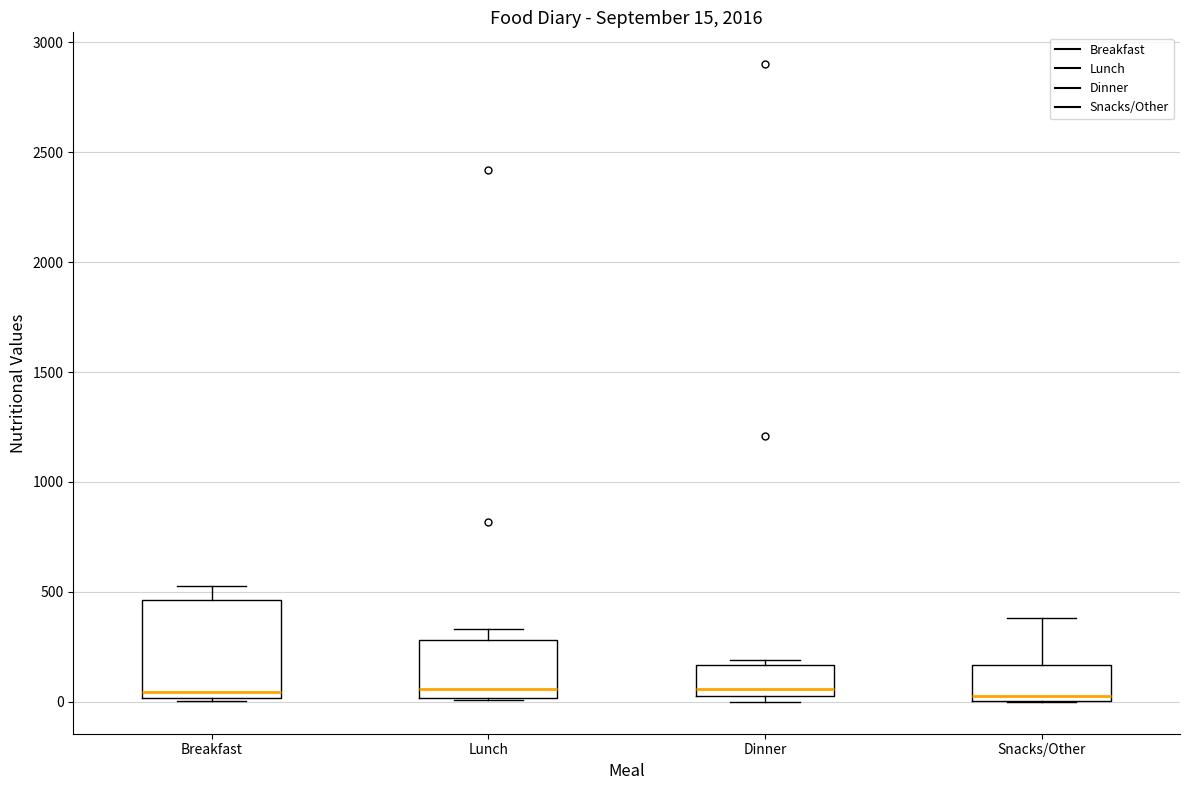

Which box is the tallest, from its lower edge to its upper edge?

Breakfast